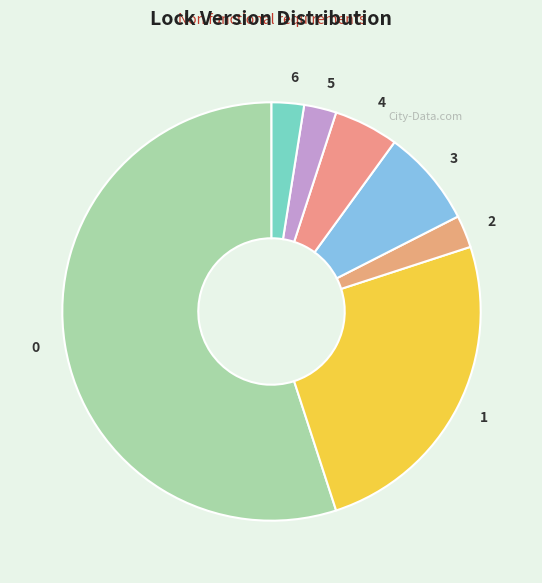

Is there any slice that represents more than half of the pie?

Yes